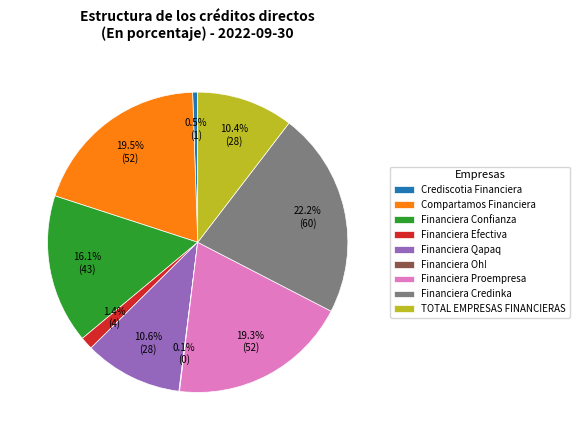

Combined, do Financiera Credinka and Financiera Confianza account for over 50%?

No